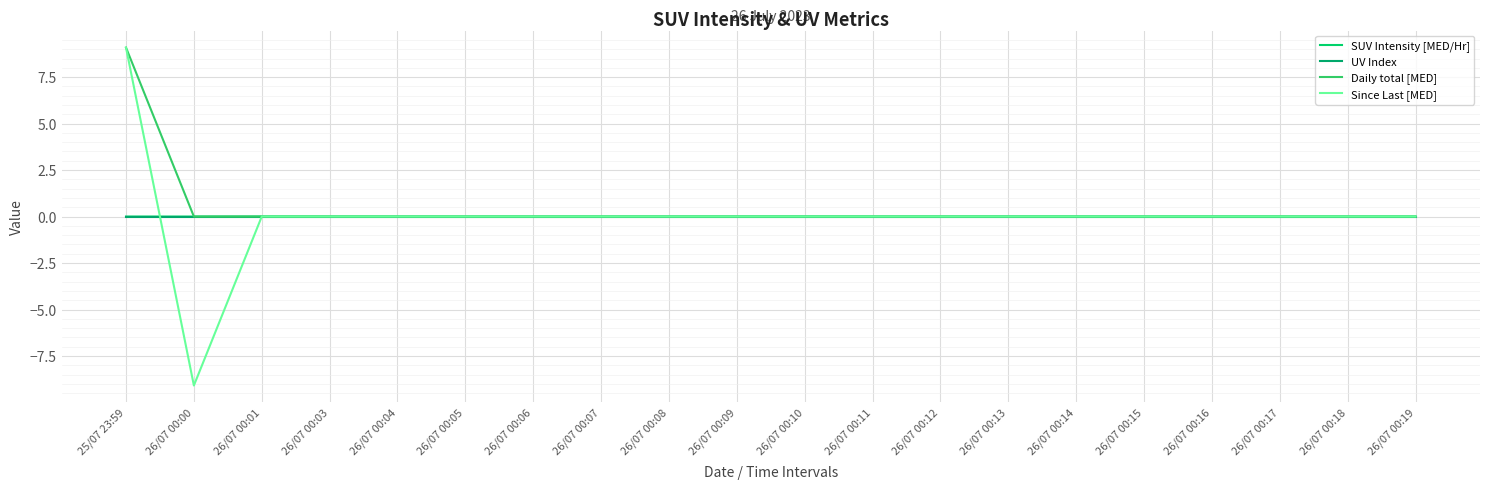

At which category is the sum across all series the highest?

25/07 23:59